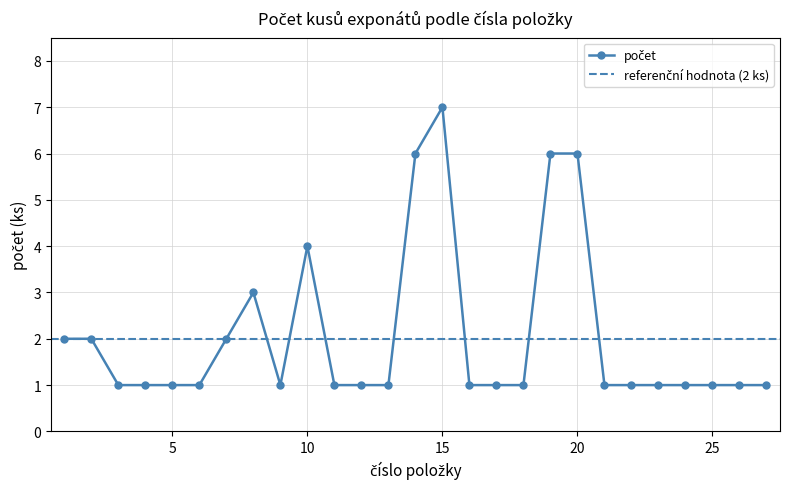

What is the smallest value displayed?

1